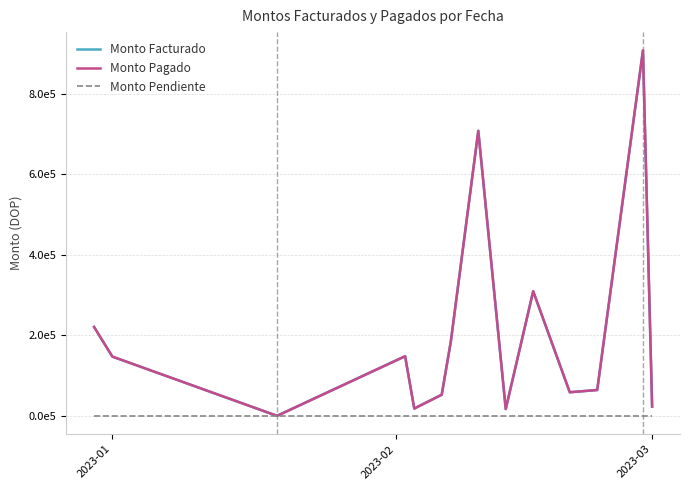

Which series has the largest total across all categories?

Monto Facturado